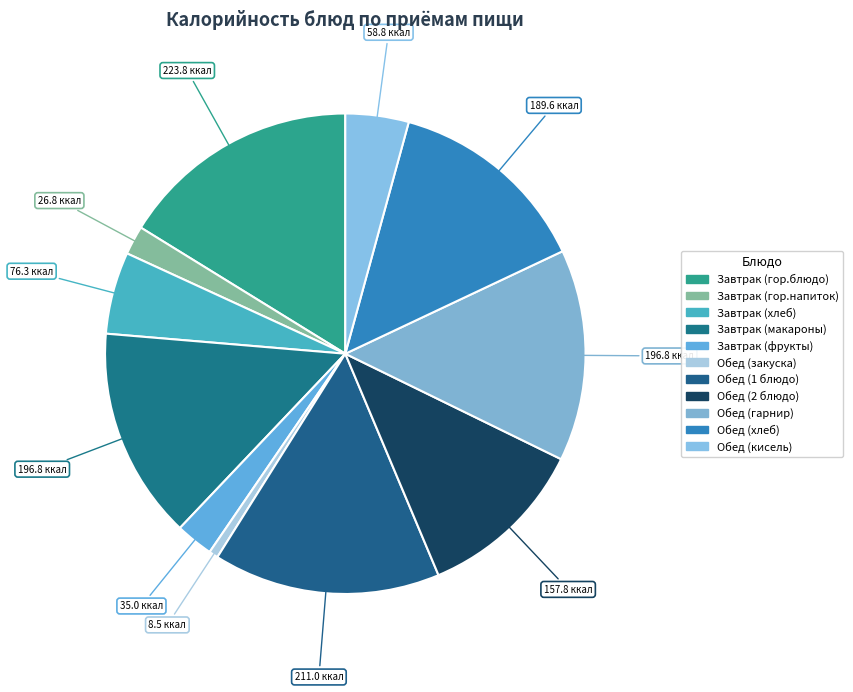

How many segments does this pie chart have?

11